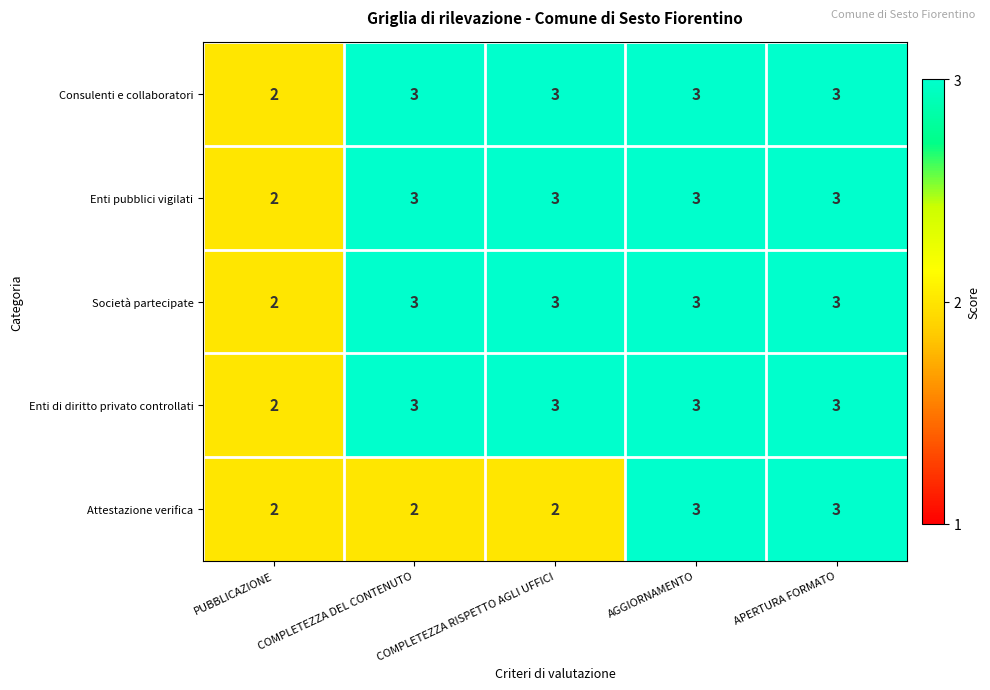

What is the spread (max minus min) of values at COMPLETEZZA DEL CONTENUTO?

1